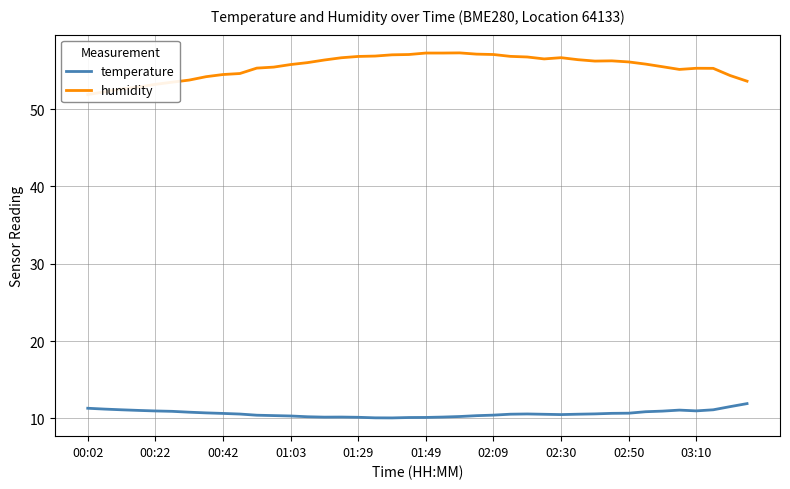

Which series changed the most between 19 and 27?

humidity